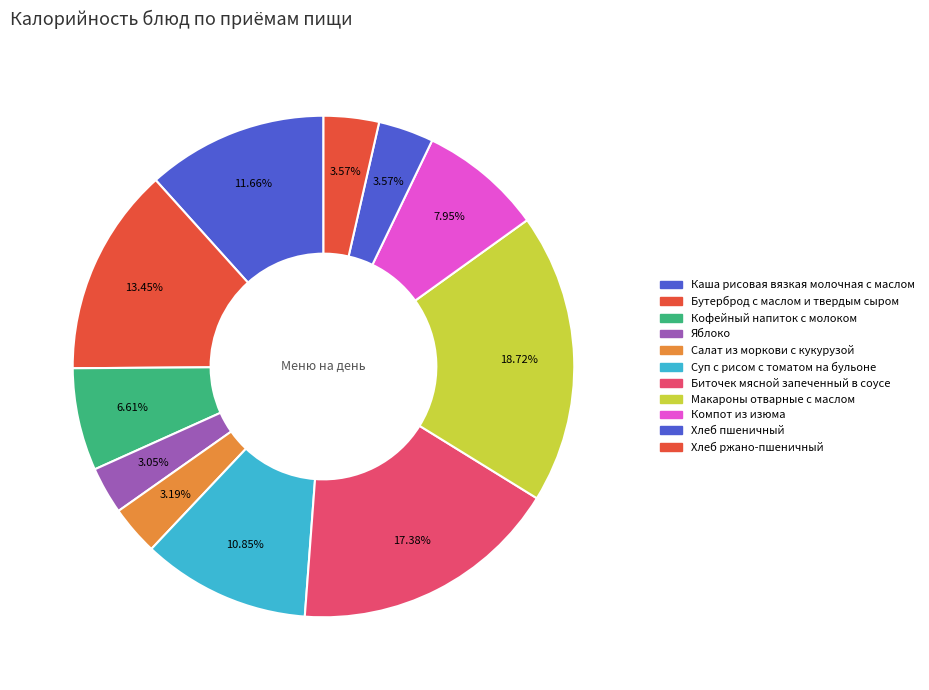

Count the number of slices in the pie.

11